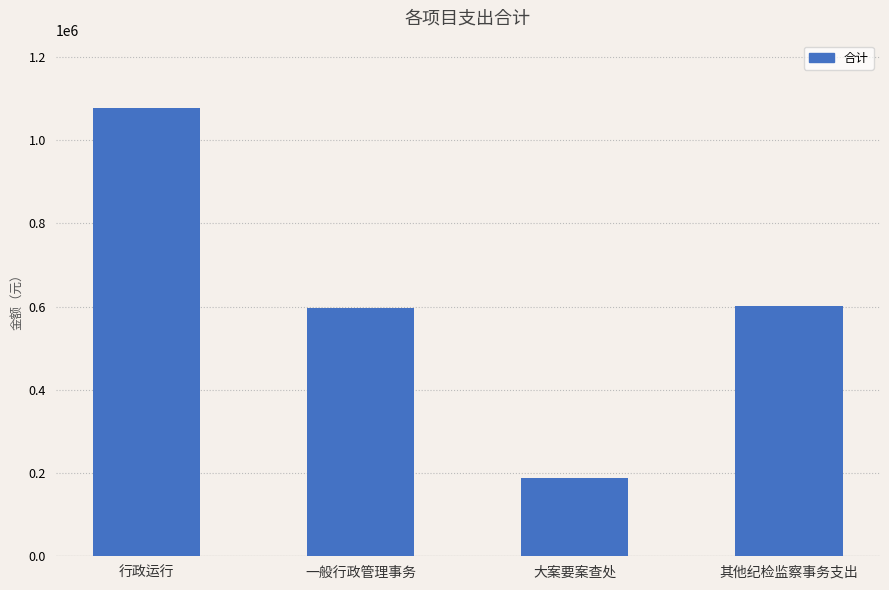

The chart shows a value of 261881.8 at 其他纪检监察事务支出. True or false?

False